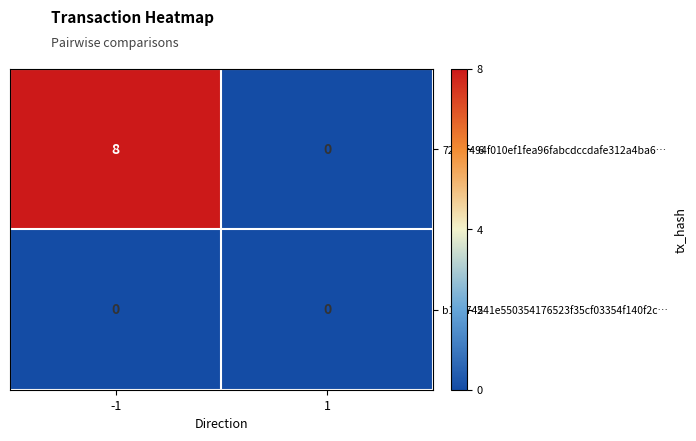

Reading left to right, extract all data points from this chart.

728df494f010ef1fea96fabcdccdafe312a4ba6…: -1=8	1=0
b13774541e550354176523f35cf03354f140f2c…: -1=0	1=0